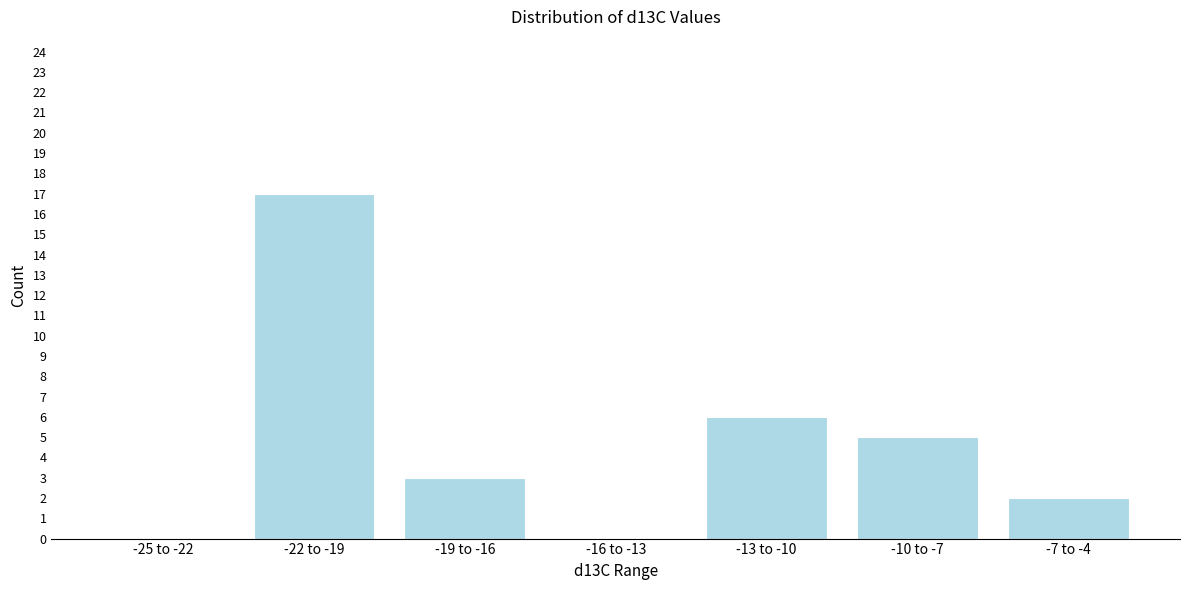

Reading left to right, what are all the values shown in this chart?

-25 to -22=0	-22 to -19=17	-19 to -16=3	-16 to -13=0	-13 to -10=6	-10 to -7=5	-7 to -4=2